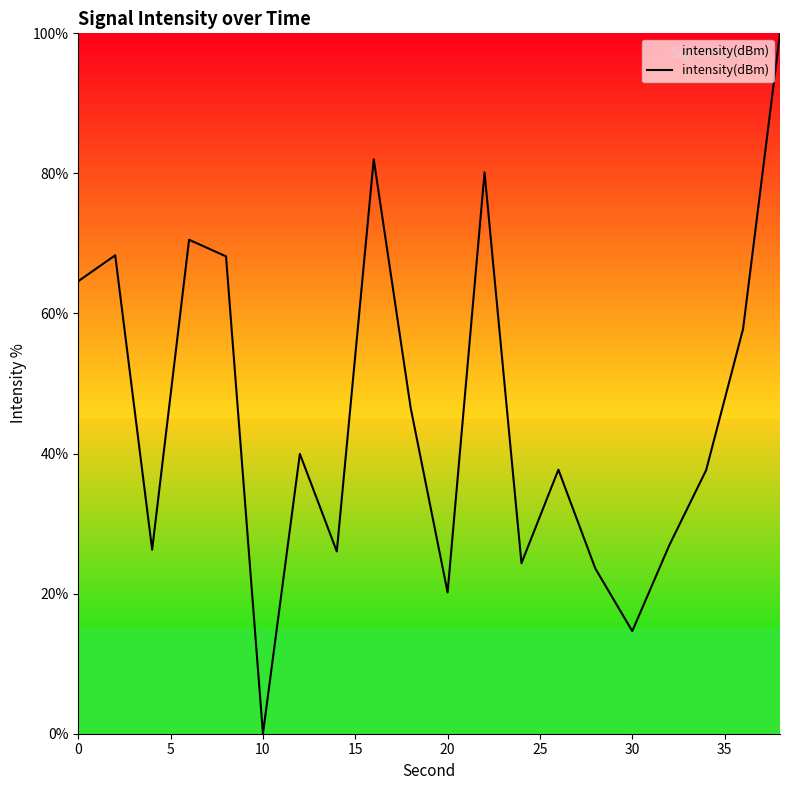

What is the sum of all values?

915.3